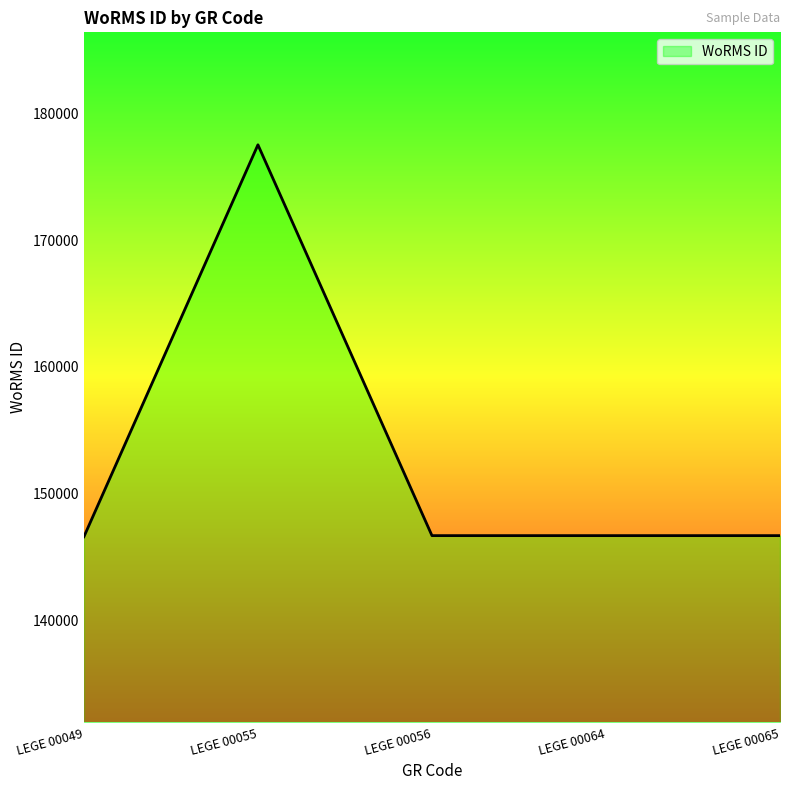

The value at LEGE 00055 is 177539. True or false?

True